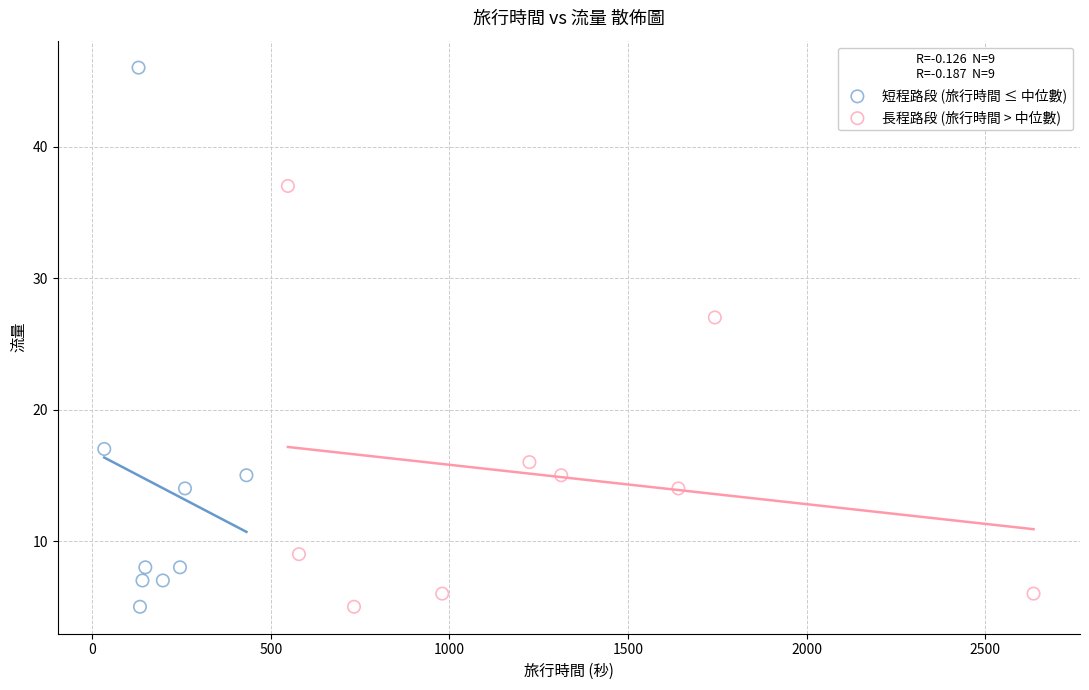

Which series contains the highest Y value?

短程路段 (旅行時間 ≤ 中位數)